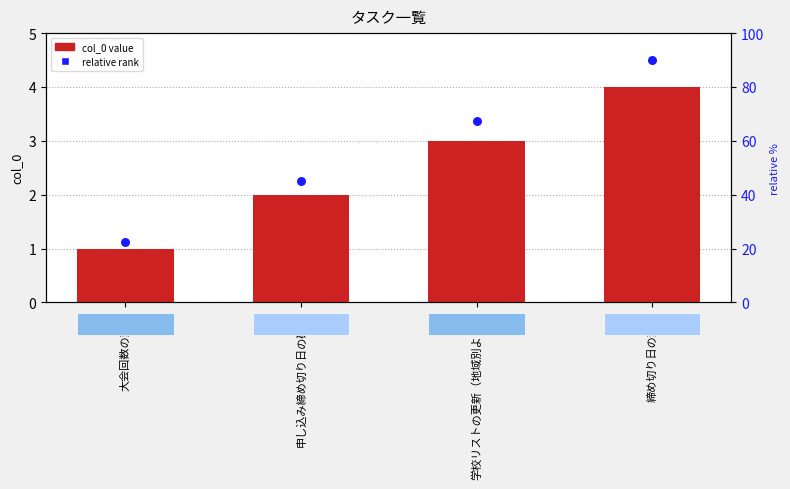

Which series contains the lowest Y value?

col_0 value